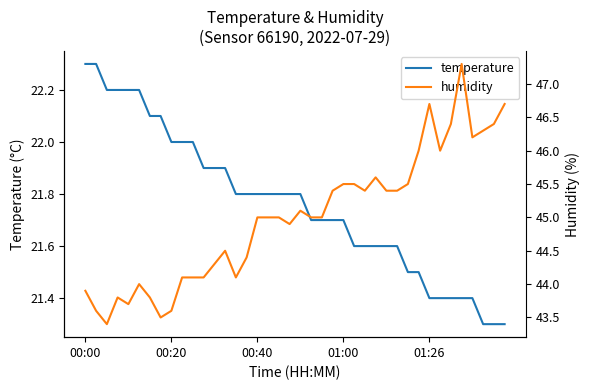

Reading left to right, list all the values displayed in this chart.

temperature: 22.3	22.3	22.2	22.2	22.2	22.2	22.1	22.1	22.0	22.0	22.0	21.9	21.9	21.9	21.8	21.8	21.8	21.8	21.8	21.8	21.8	21.7	21.7	21.7	21.7	21.6	21.6	21.6	21.6	21.6	21.5	21.5	21.4	21.4	21.4	21.4	21.4	21.3	21.3	21.3
humidity: 43.9	43.6	43.4	43.8	43.7	44.0	43.8	43.5	43.6	44.1	44.1	44.1	44.3	44.5	44.1	44.4	45.0	45.0	45.0	44.9	45.1	45.0	45.0	45.4	45.5	45.5	45.4	45.6	45.4	45.4	45.5	46.0	46.7	46.0	46.4	47.3	46.2	46.3	46.4	46.7